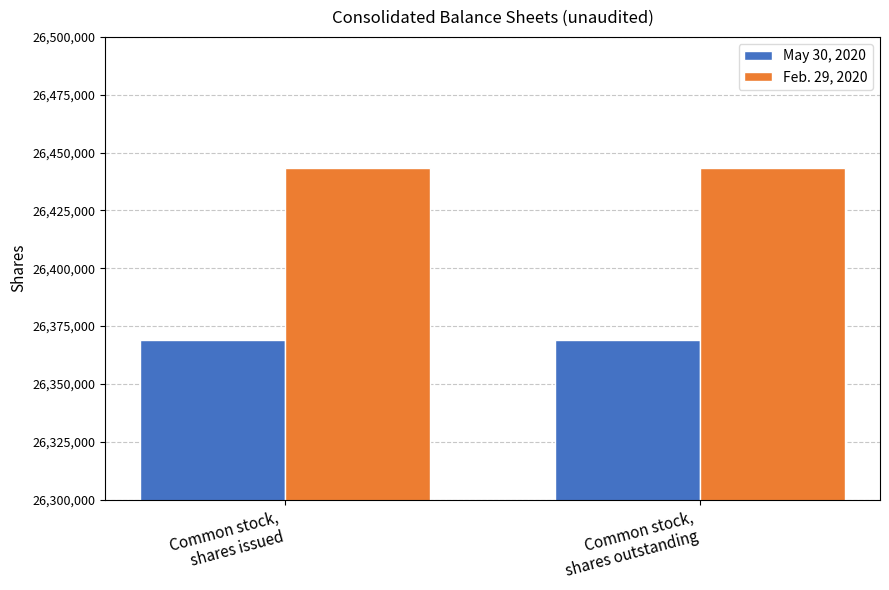

Are the bars horizontal?

No